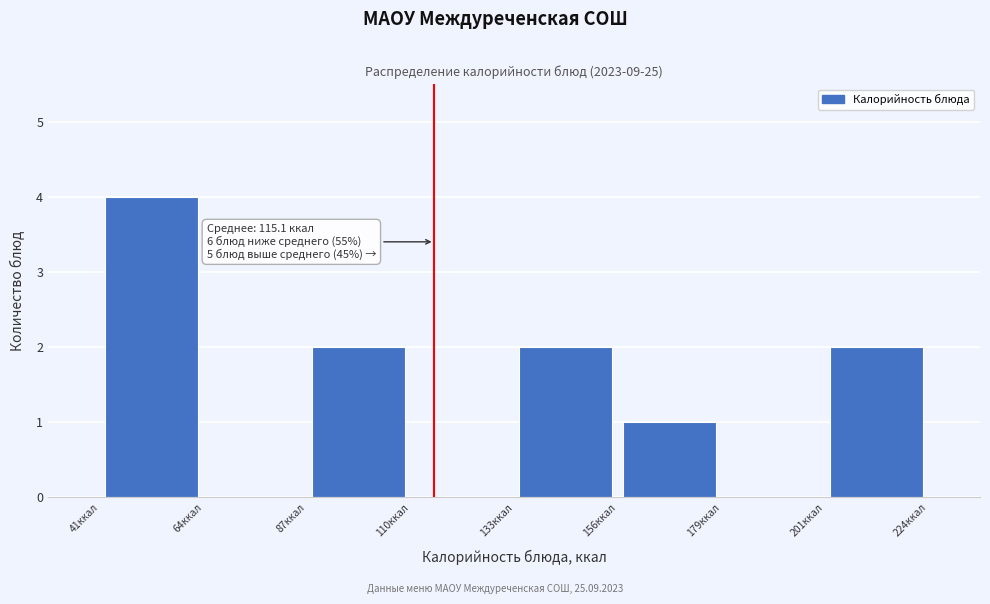

Over which range of the x-axis is the bar tallest?

40 to 65